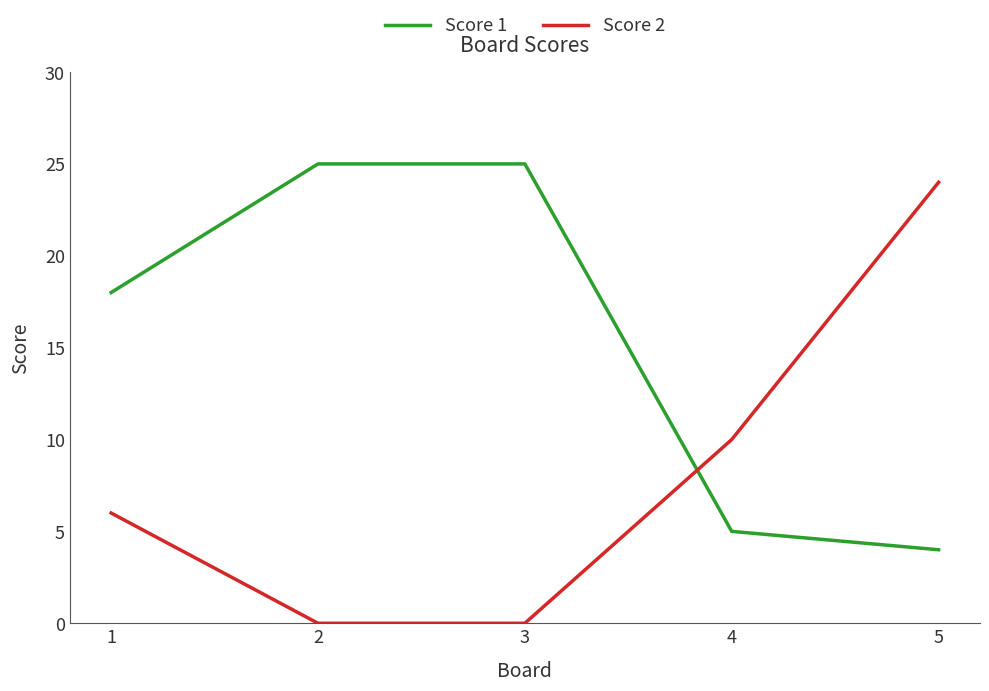

Rank the series at 5 from lowest to highest value.

Score 1, Score 2